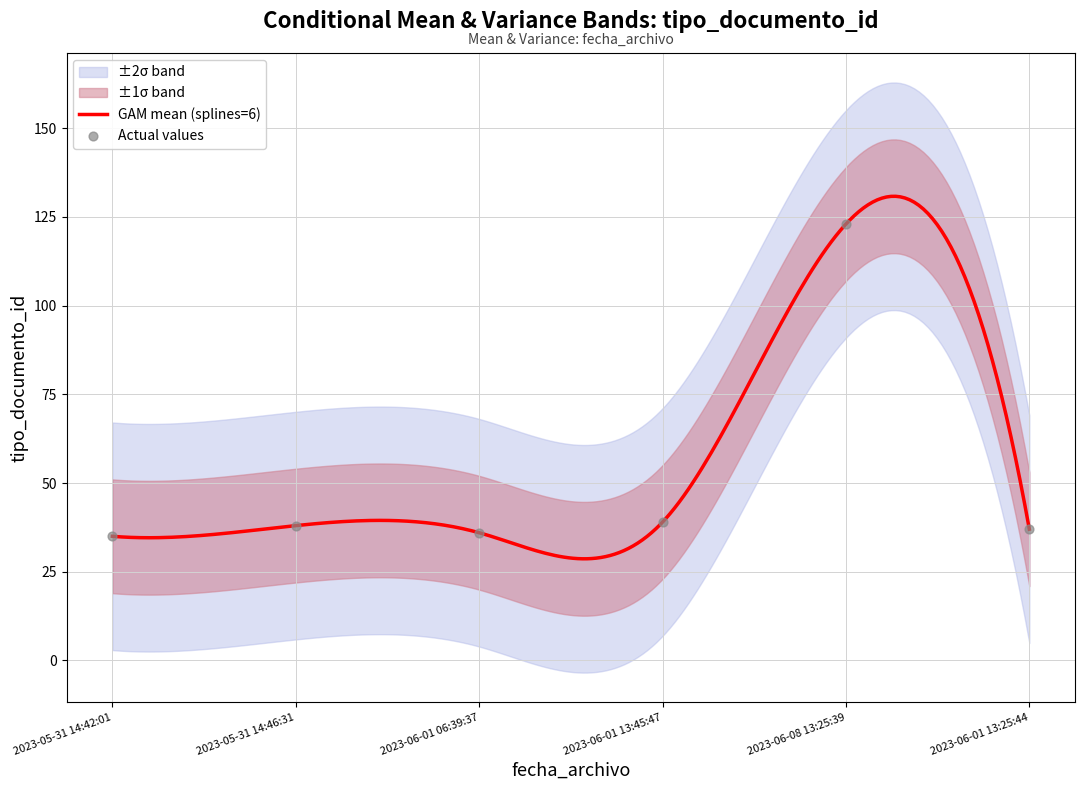

What is the ratio of the value at 2023-05-31 14:46:31 to the value at 2023-05-31 14:42:01?

1.1